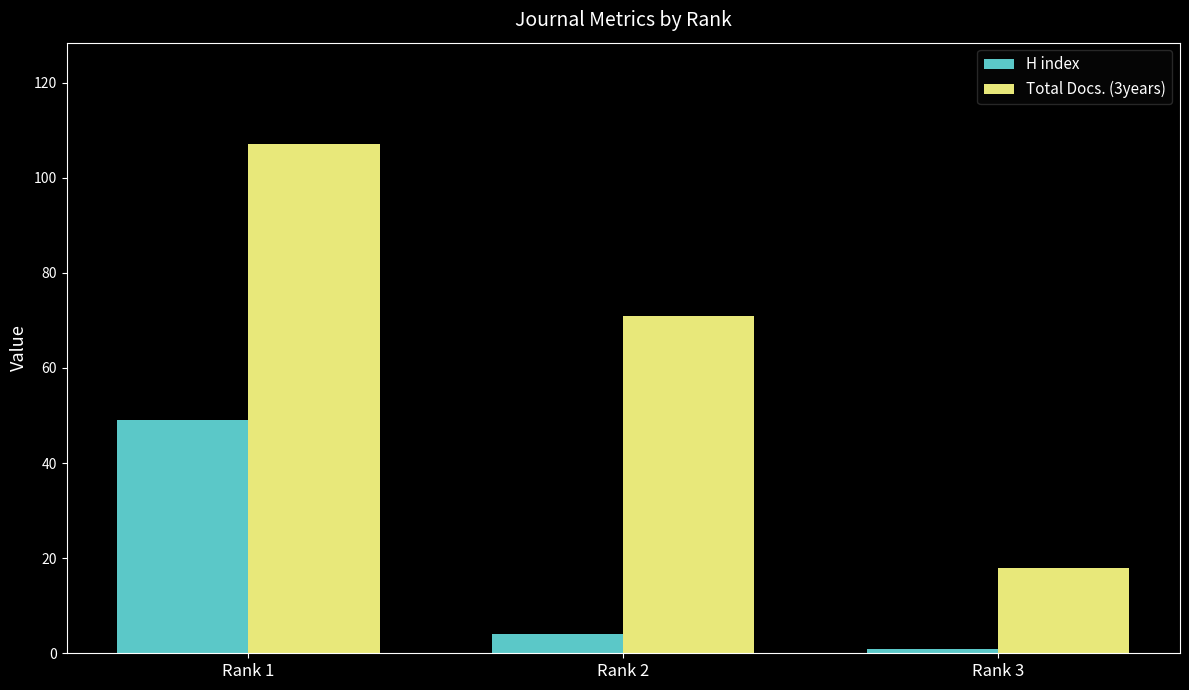

Which series has the largest total across all categories?

Total Docs. (3years)